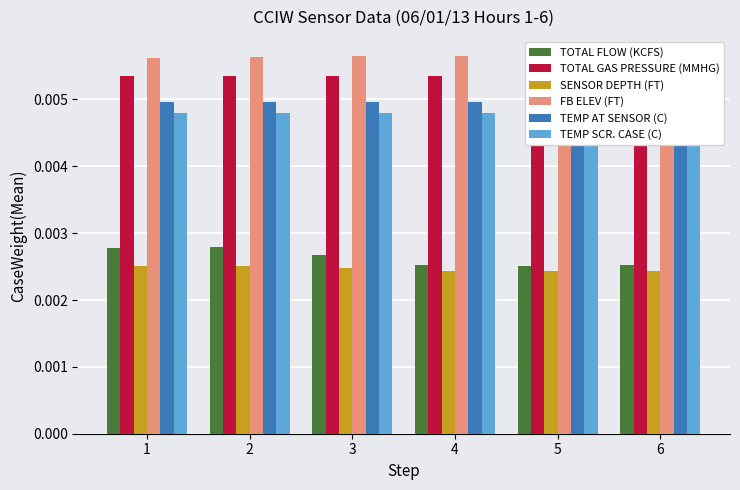

The FB ELEV (FT) series shows 0.0 at 6. True or false?

True